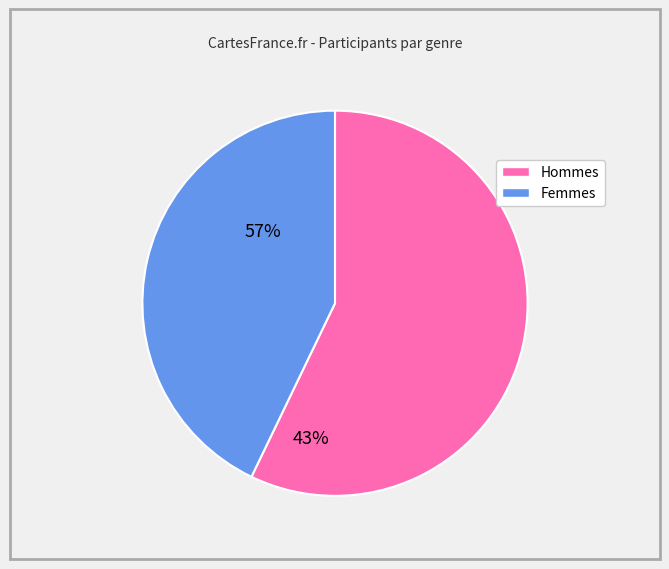

Count the number of slices in the pie.

2